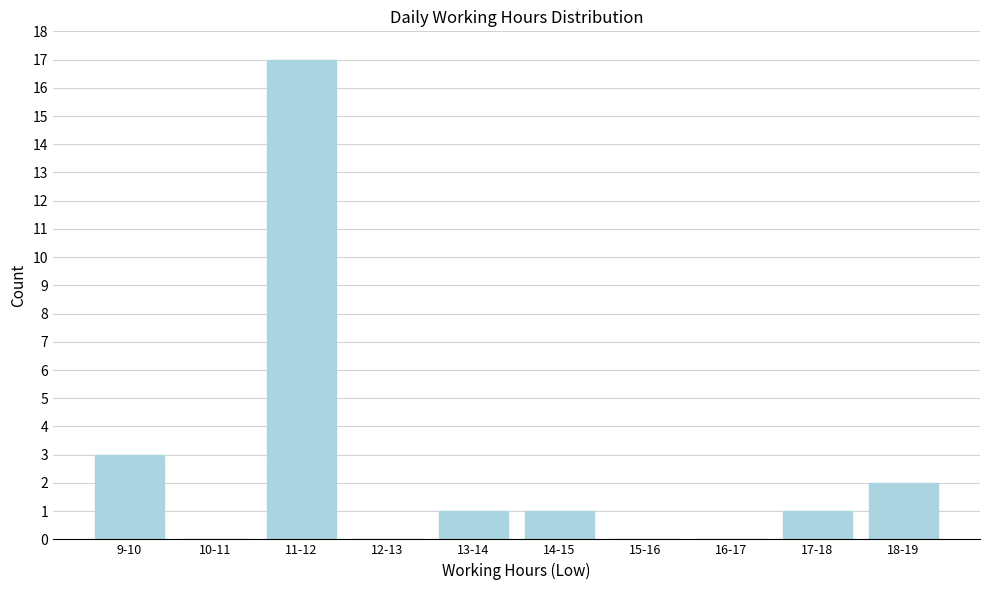

Reading right to left, list all the values displayed in this chart.

18-19=2	17-18=1	16-17=0	15-16=0	14-15=1	13-14=1	12-13=0	11-12=17	10-11=0	9-10=3